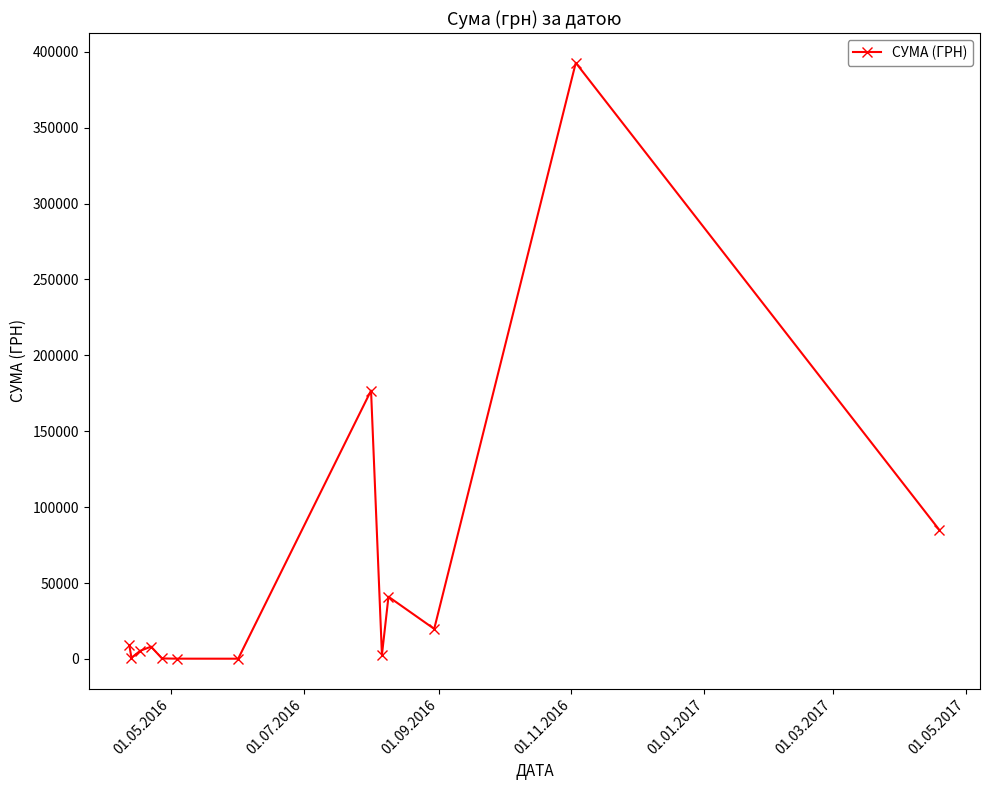

What is the maximum value shown in the chart?

392667.4